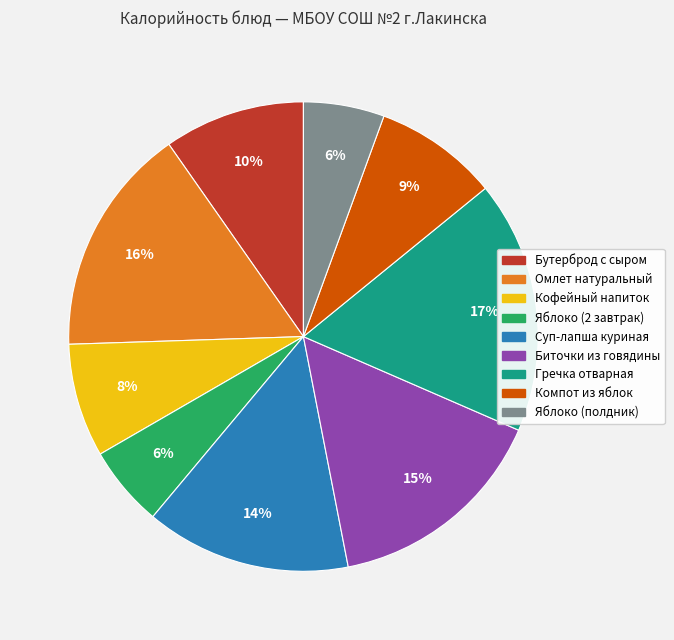

Which category has the biggest portion of the pie?

Гречка отварная